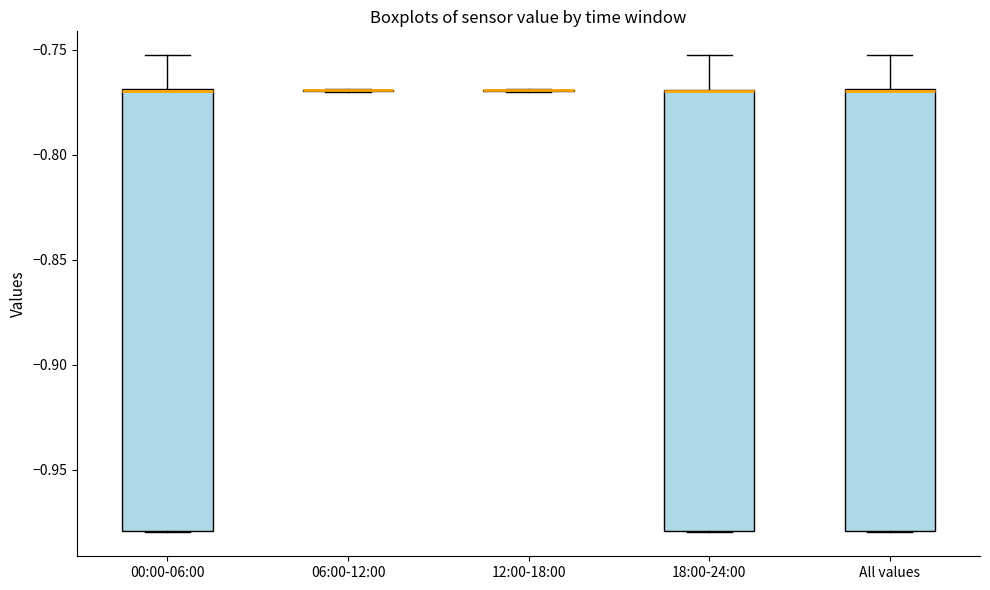

Reading left to right, read every box against the y-axis: the position of its median line, the range the box covers, and the ends of its whiskers. The values are not printed on the chart, so give them approximately, as read against the axis.

00:00-06:00: median -0.770 (drawn on the box's upper edge), box -0.980 to -0.770, whiskers -0.980 to -0.755
06:00-12:00: box collapsed to a line at -0.770, whiskers -0.770 to -0.770
12:00-18:00: box collapsed to a line at -0.770, whiskers -0.770 to -0.770
18:00-24:00: median -0.770 (drawn on the box's upper edge), box -0.980 to -0.770, whiskers -0.980 to -0.755
All values: median -0.770 (drawn on the box's upper edge), box -0.980 to -0.770, whiskers -0.980 to -0.755